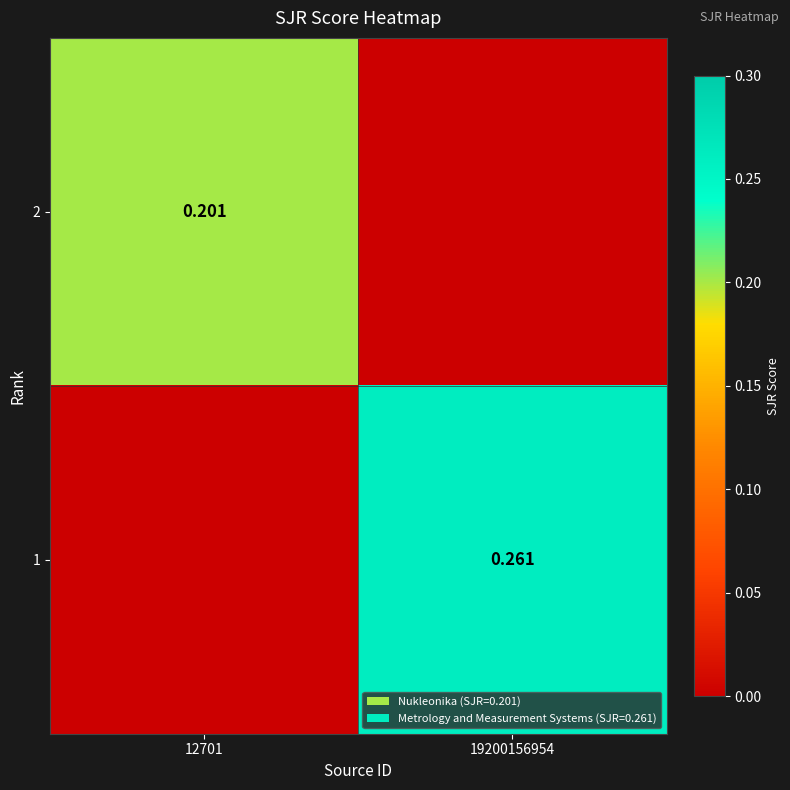

True or false: 2 has a value of 0.4 at 12701.

False